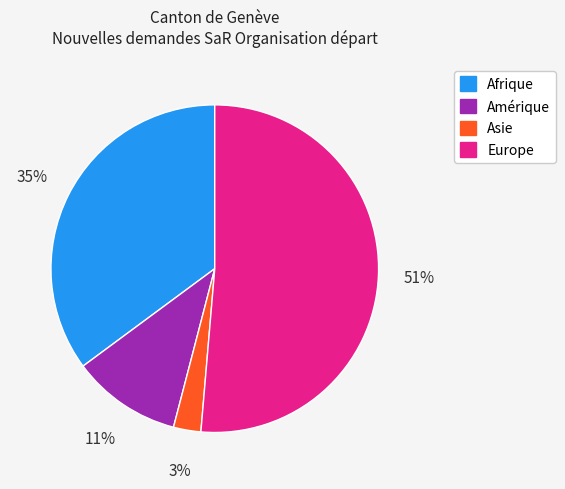

To the nearest percent, what is the average slice percentage?

25%